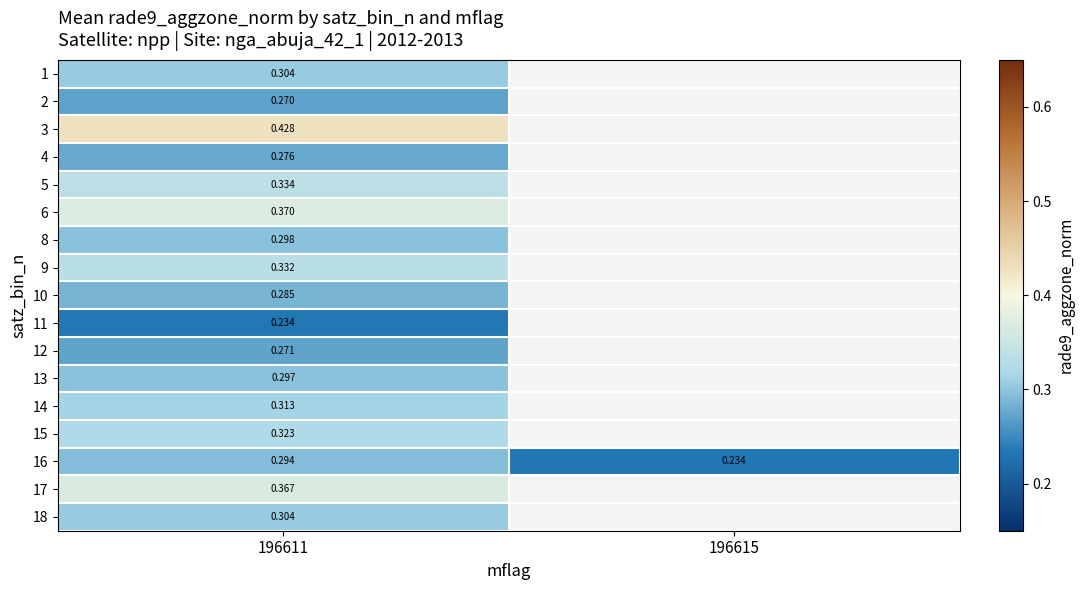

Is the value of 18 at 196611 greater than the value of 16 at 196615?

Yes